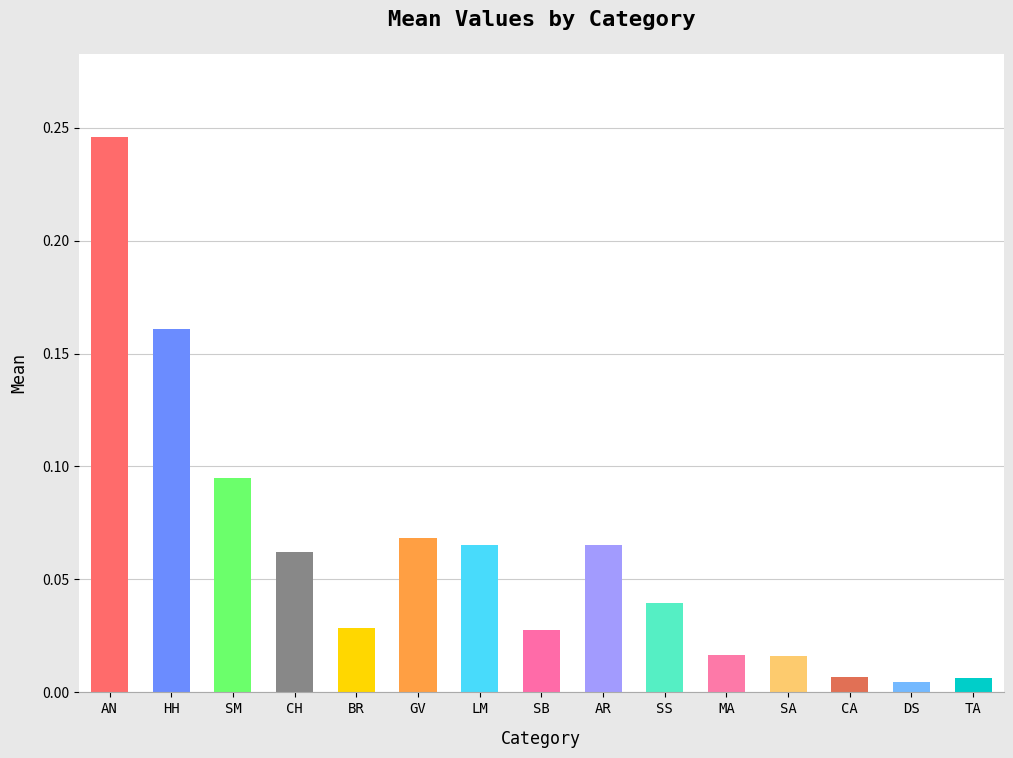

Which category has the highest value across all series?

AN